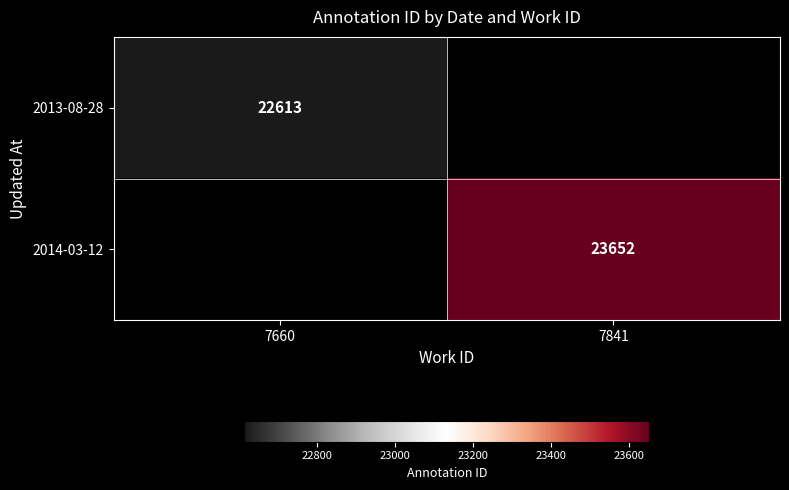

What is the minimum value shown in the chart?

22613.0